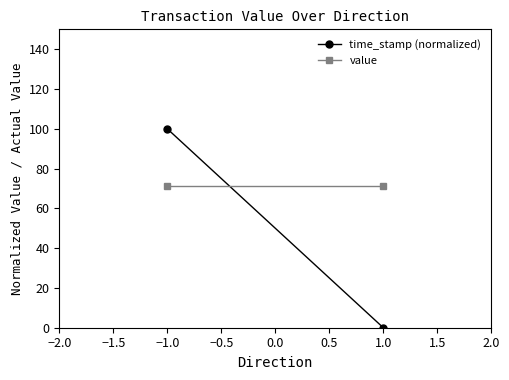

At how many categories does at least one series exceed 22?

2